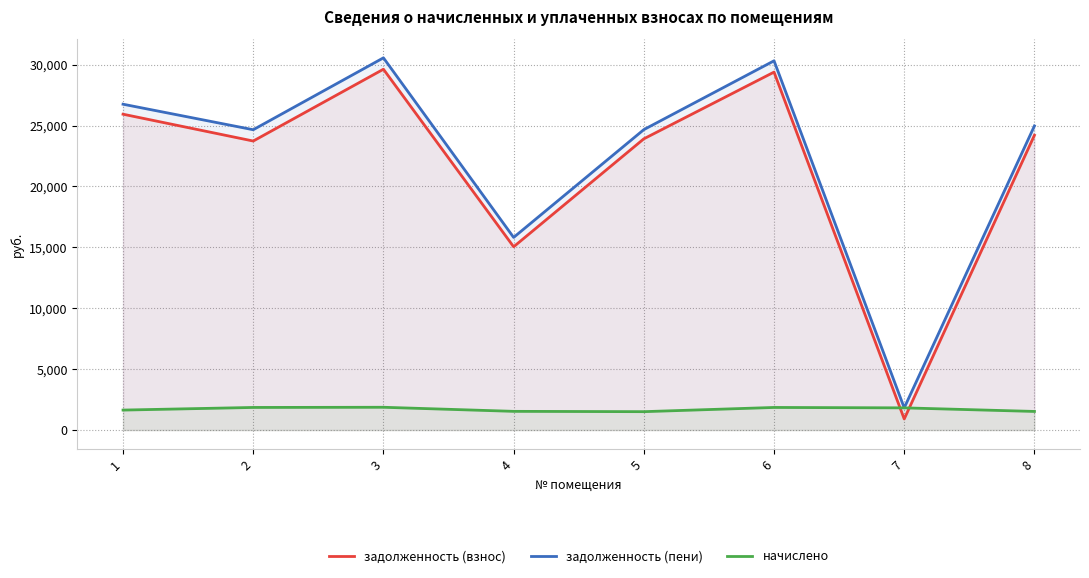

At how many categories does at least one series exceed 9922?

7